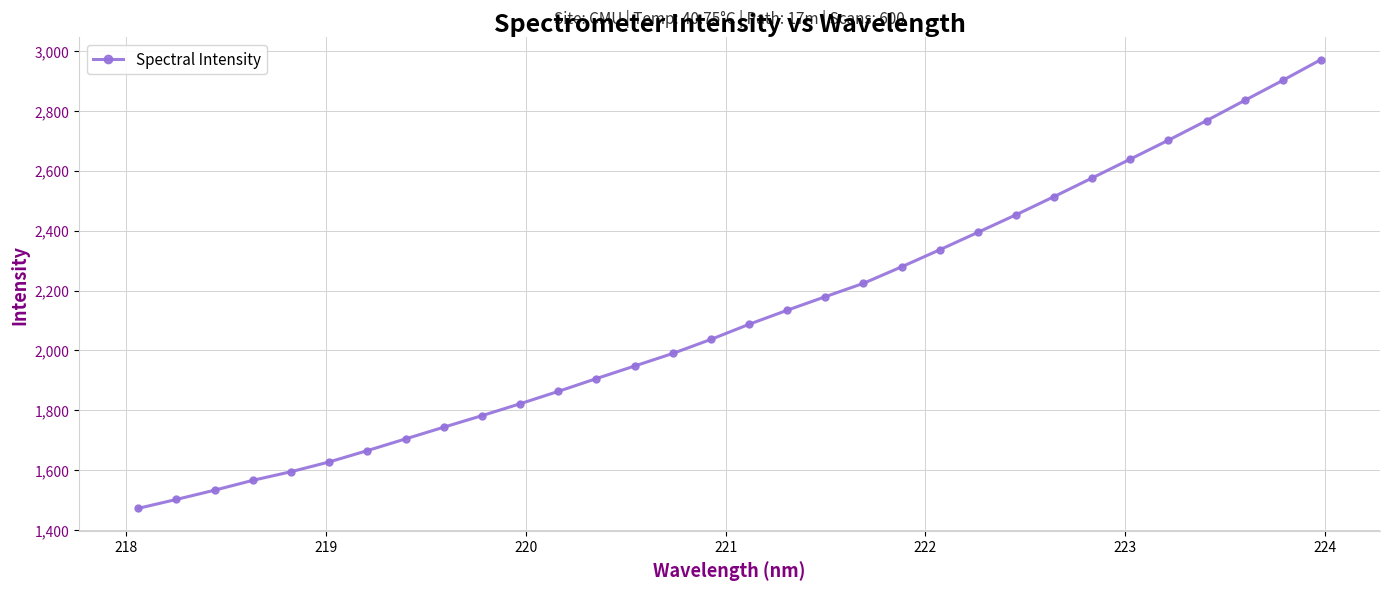

What is the sum of all values?

67750.9